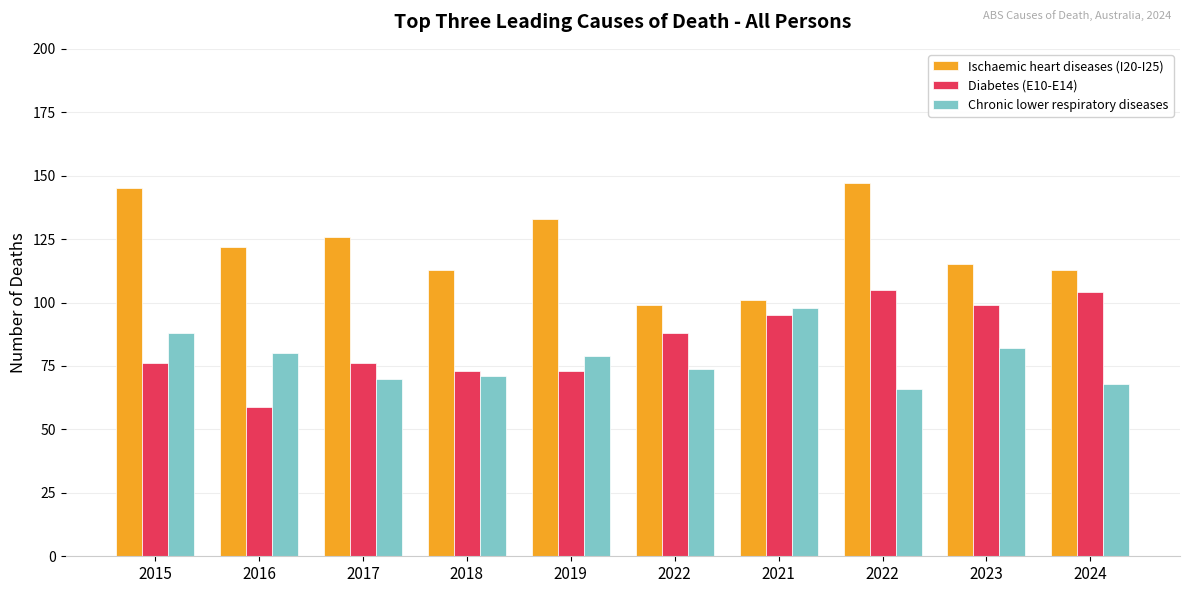

What is the total value across all series at 2021?

294